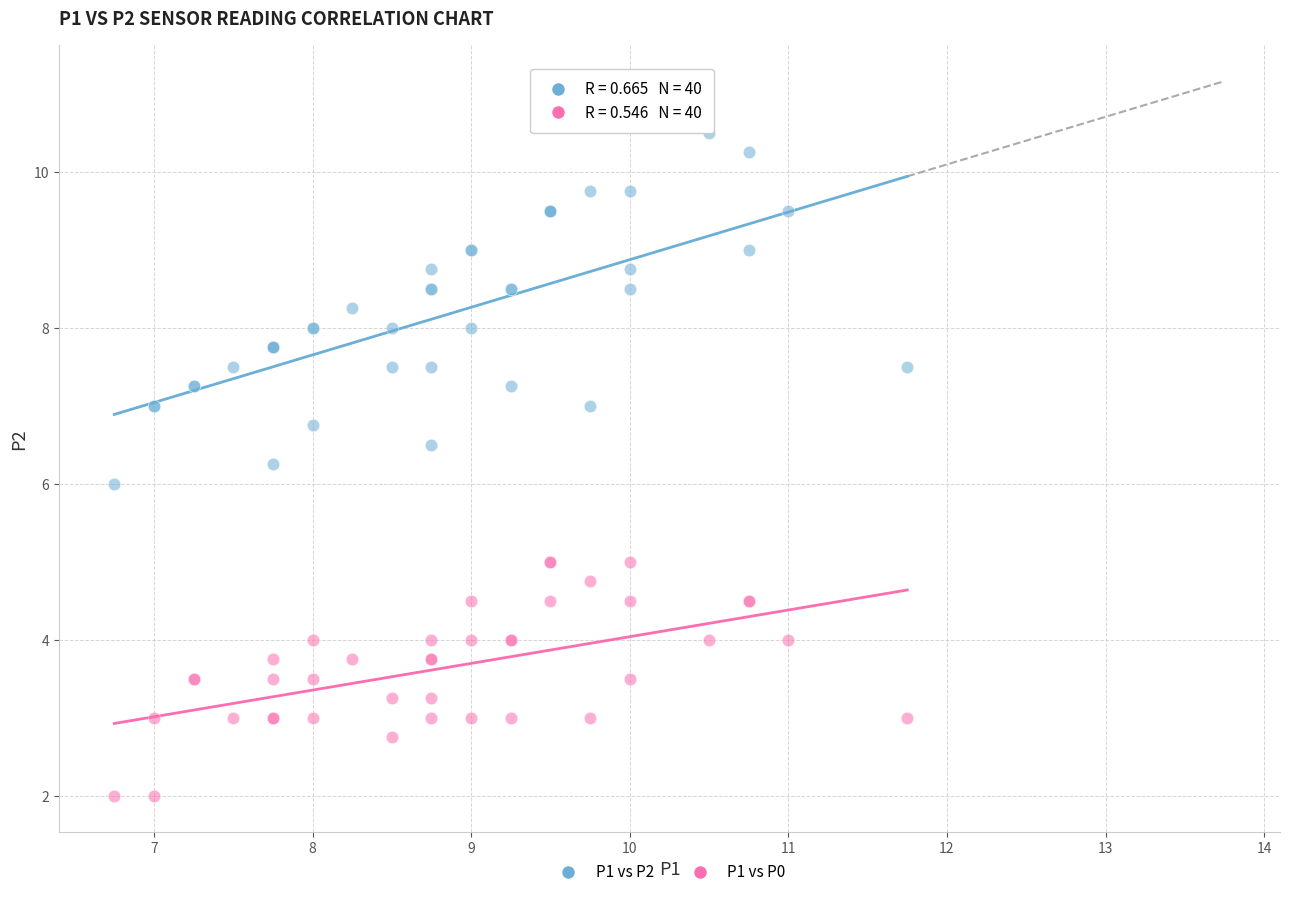

Which series contains the highest Y value?

P1 vs P2